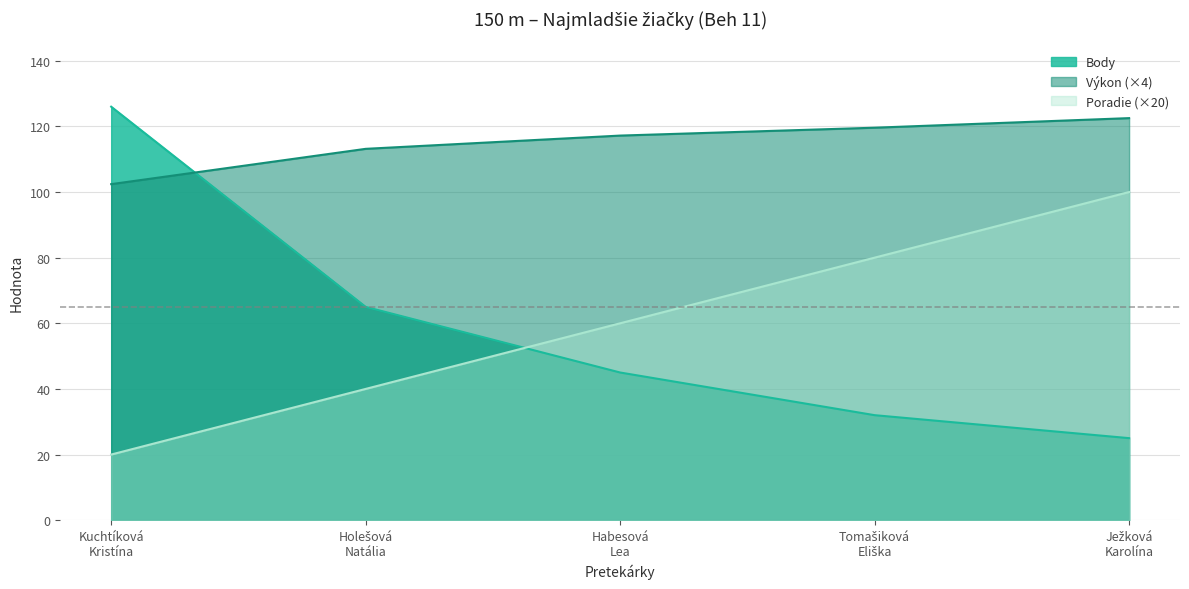

How many Poradie values are between 40 and 80?

3